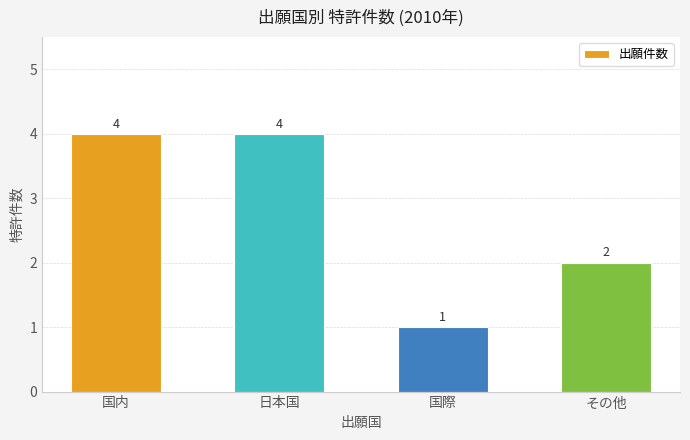

At which category does the chart reach its minimum across all series?

国際